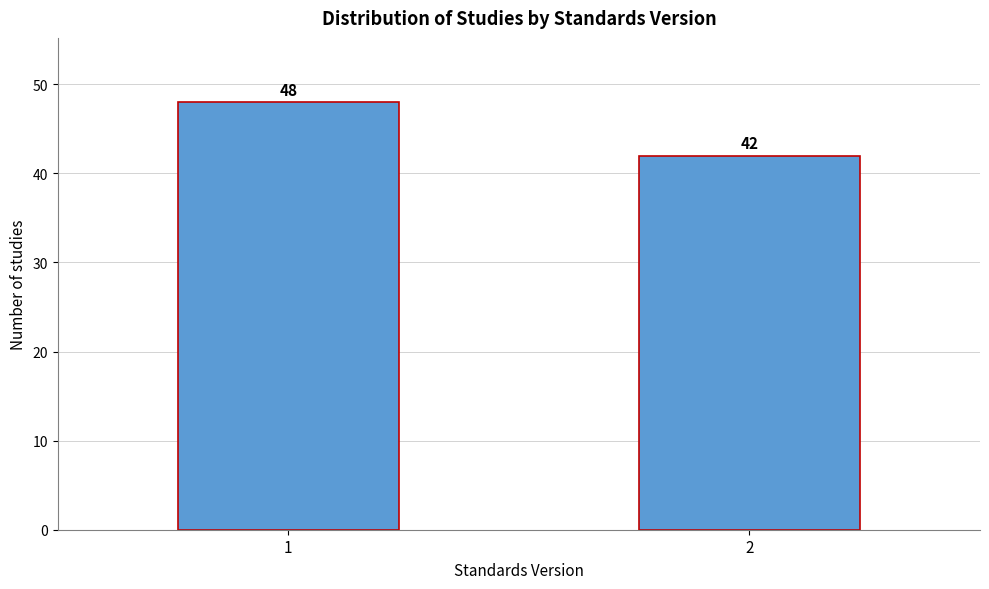

Reading left to right, what are all the values shown in this chart?

48	42